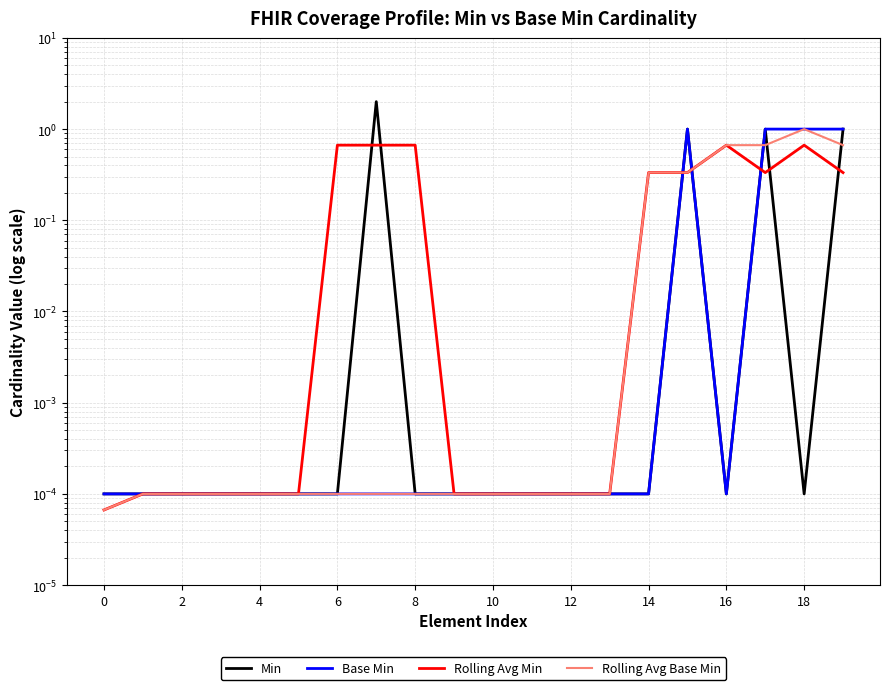

How many interior local peaks does the Rolling Avg Min series have?

2